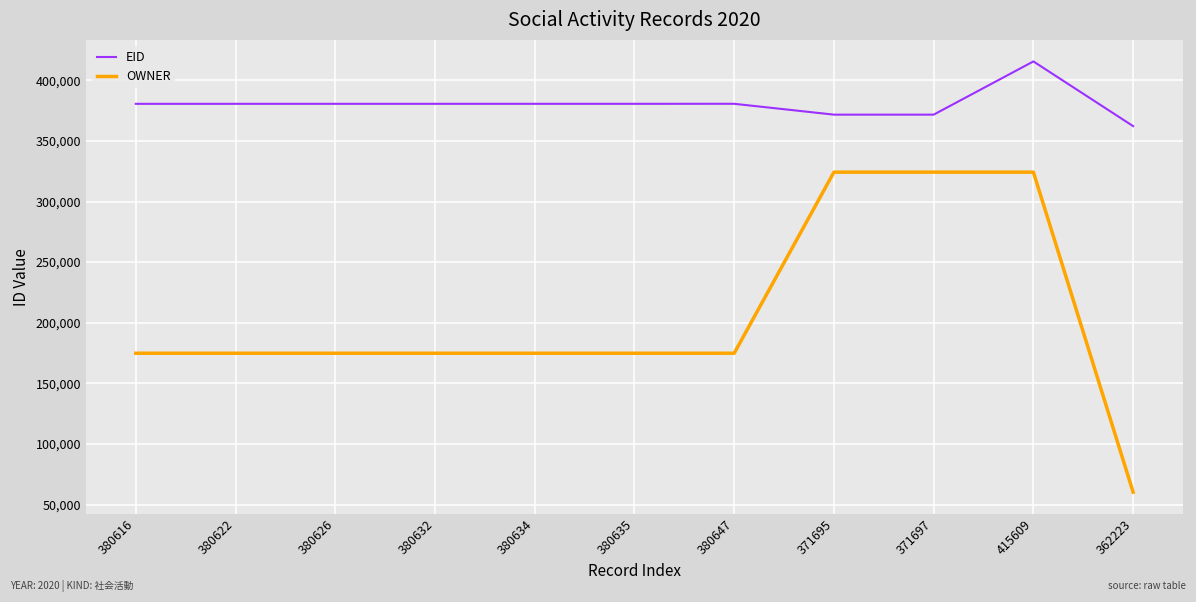

True or false: EID has a value of 623946 at 415609.

False